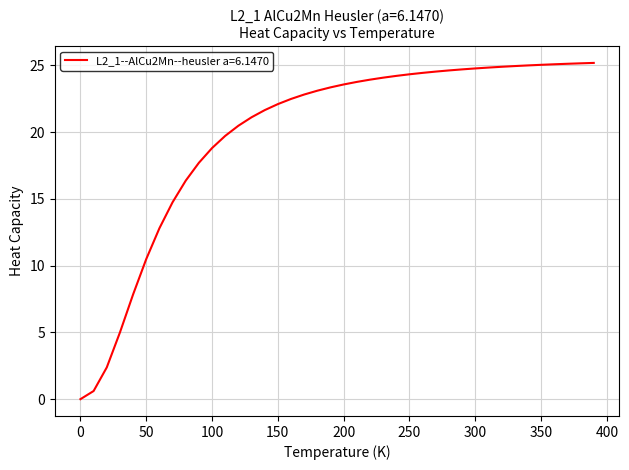

What is the difference between the maximum and minimum values?

25.2